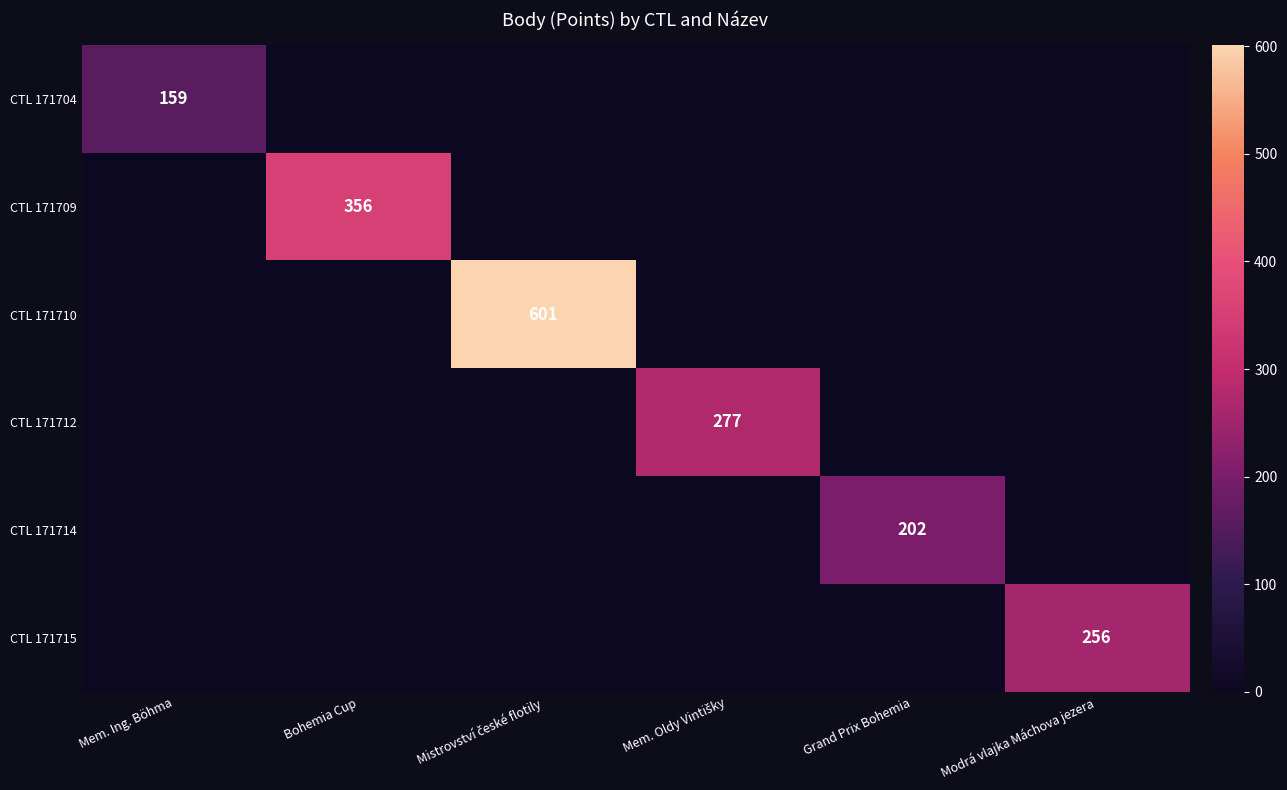

What is the total value across all series at Mem. Oldy Vintišky?

277